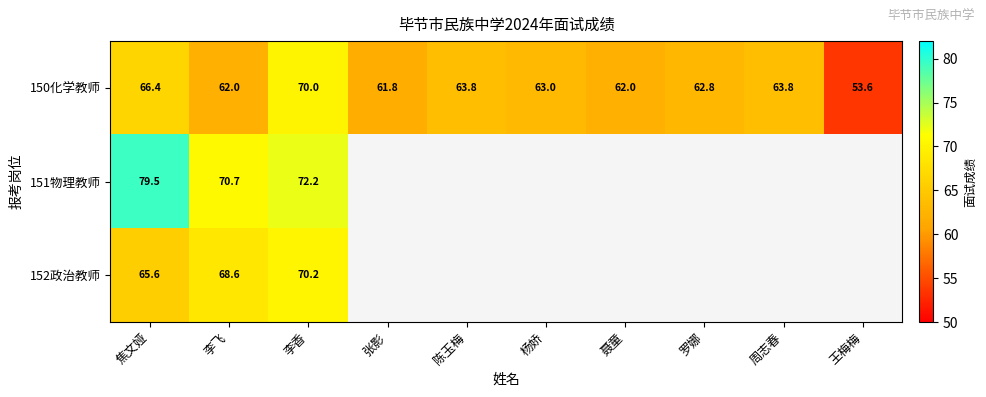

How many series are shown in this chart?

3